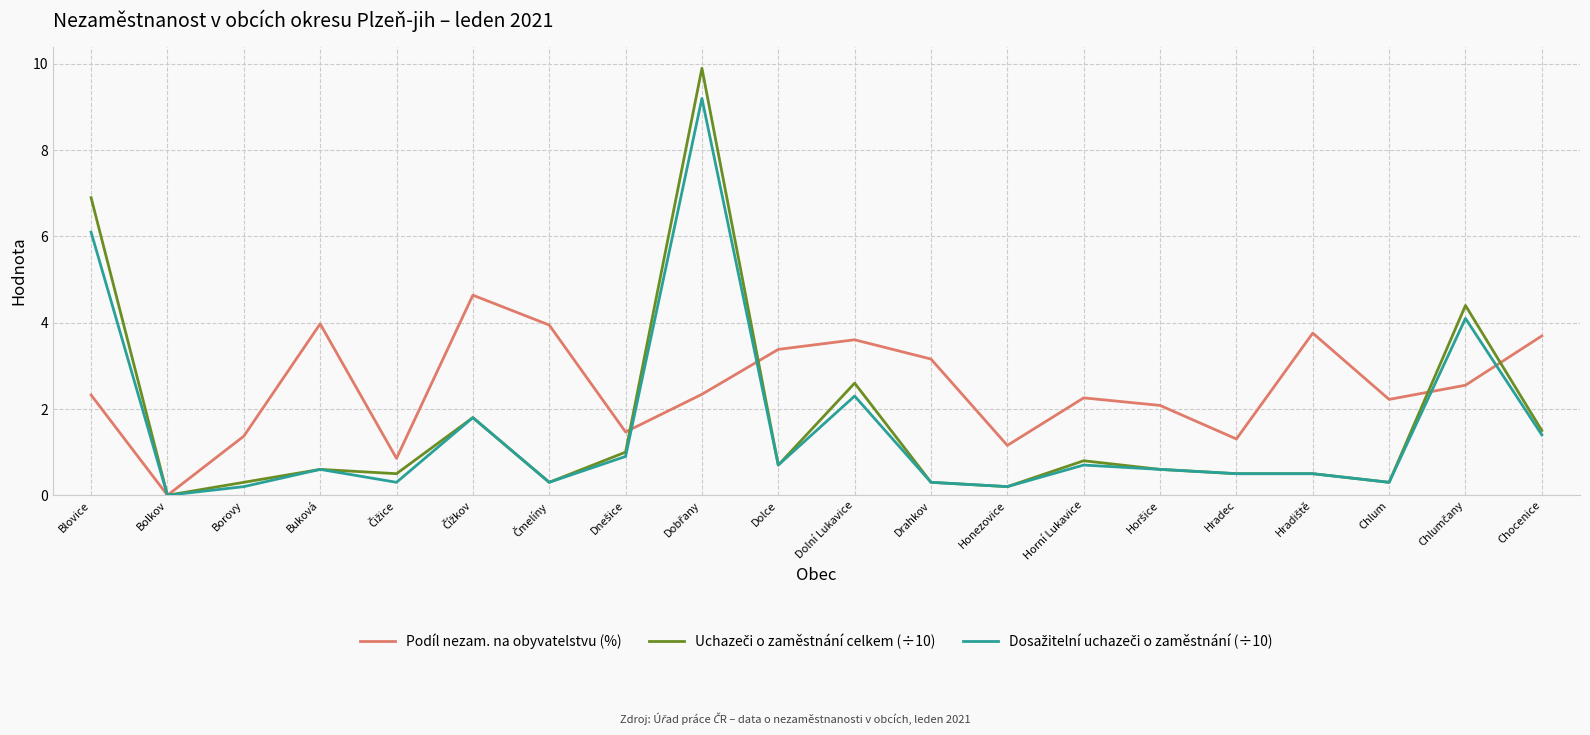

Is it true that Podíl nezam. na obyvatelstvu (%) equals 2.2 at Borovy?

False